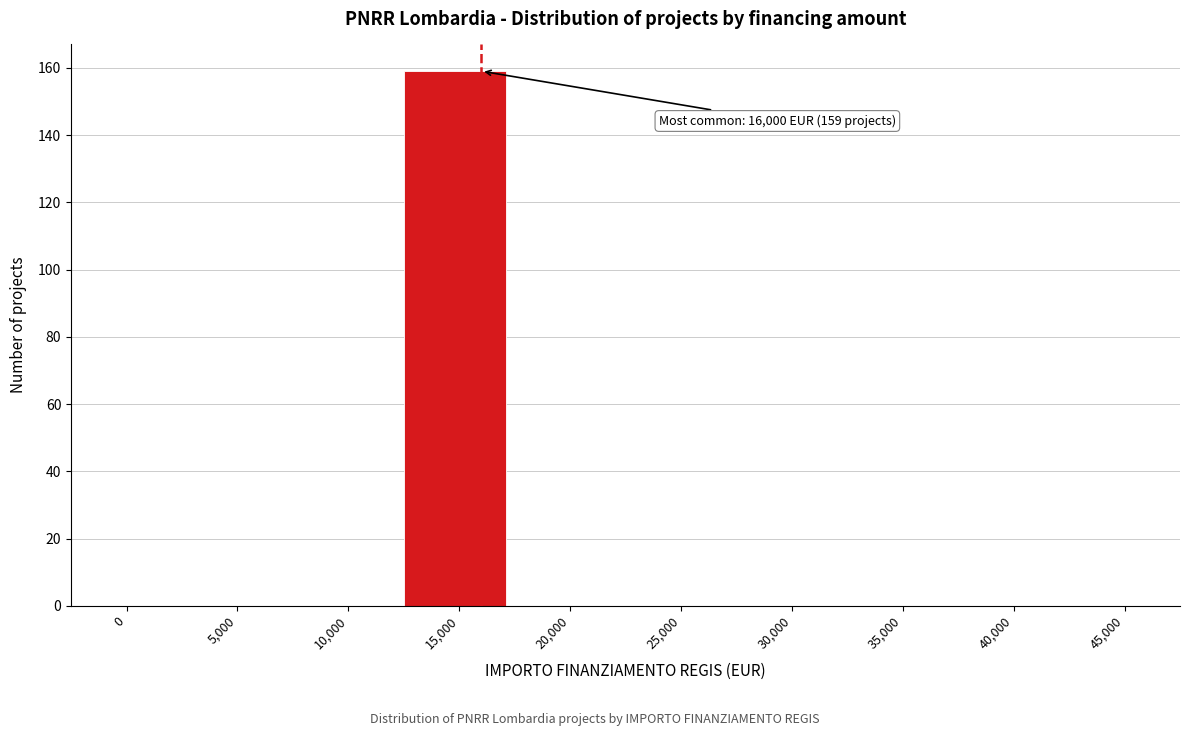

Reading left to right, what are all the values shown in this chart?

0=0	5,000=0	10,000=0	15,000=159	20,000=0	25,000=0	30,000=0	35,000=0	40,000=0	45,000=0